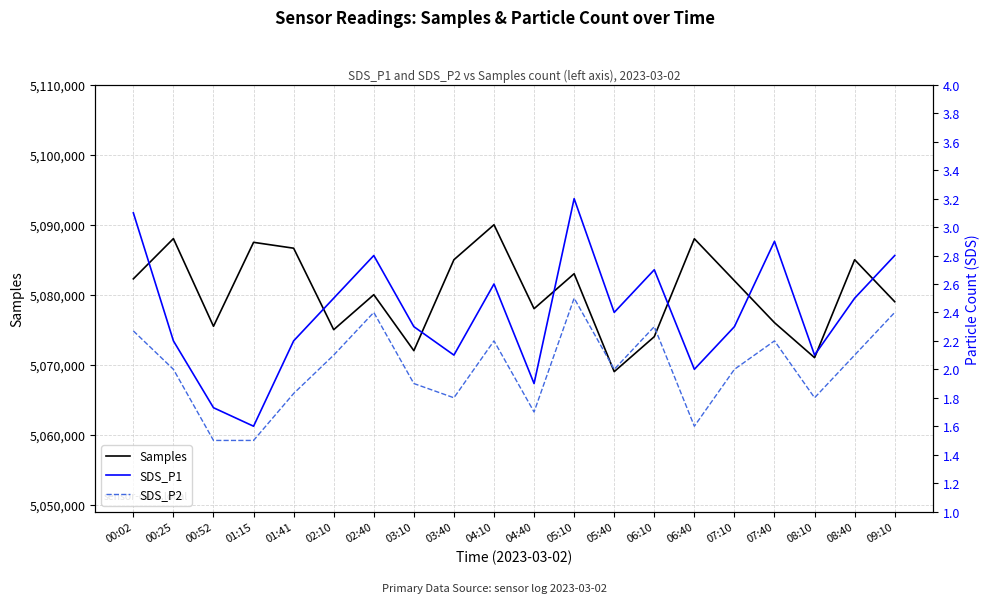

What are all the series names shown in the legend?

Samples, SDS_P1, SDS_P2